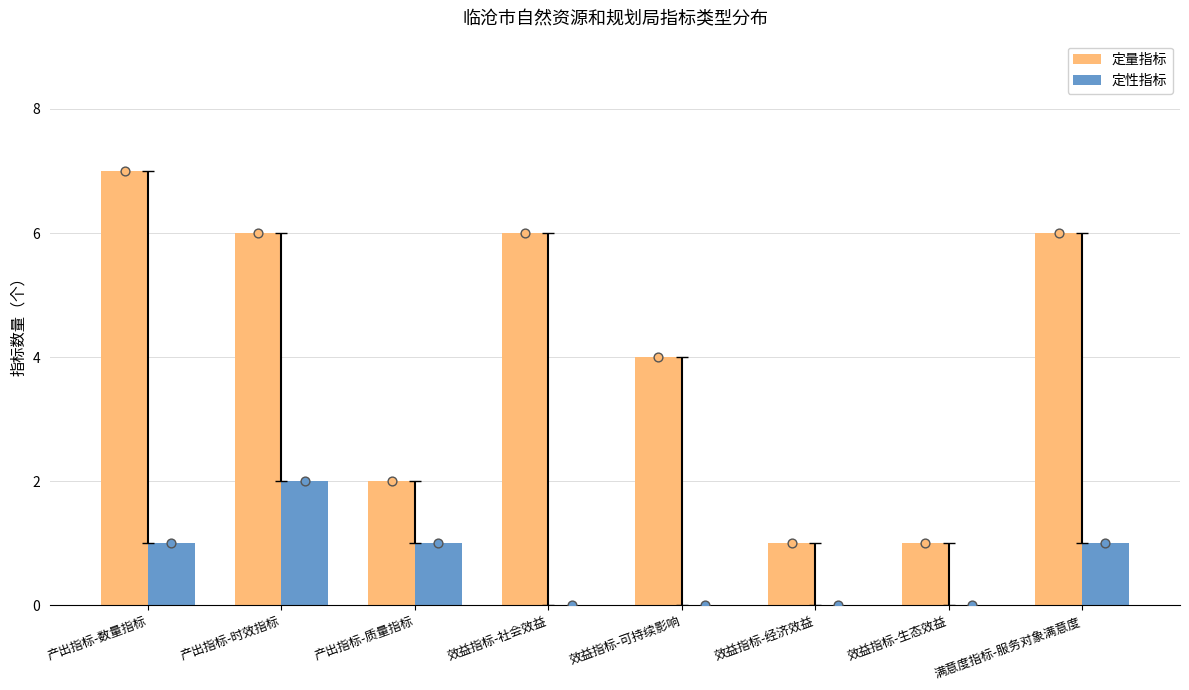

Which series has the largest Y range (max minus min)?

定量指标